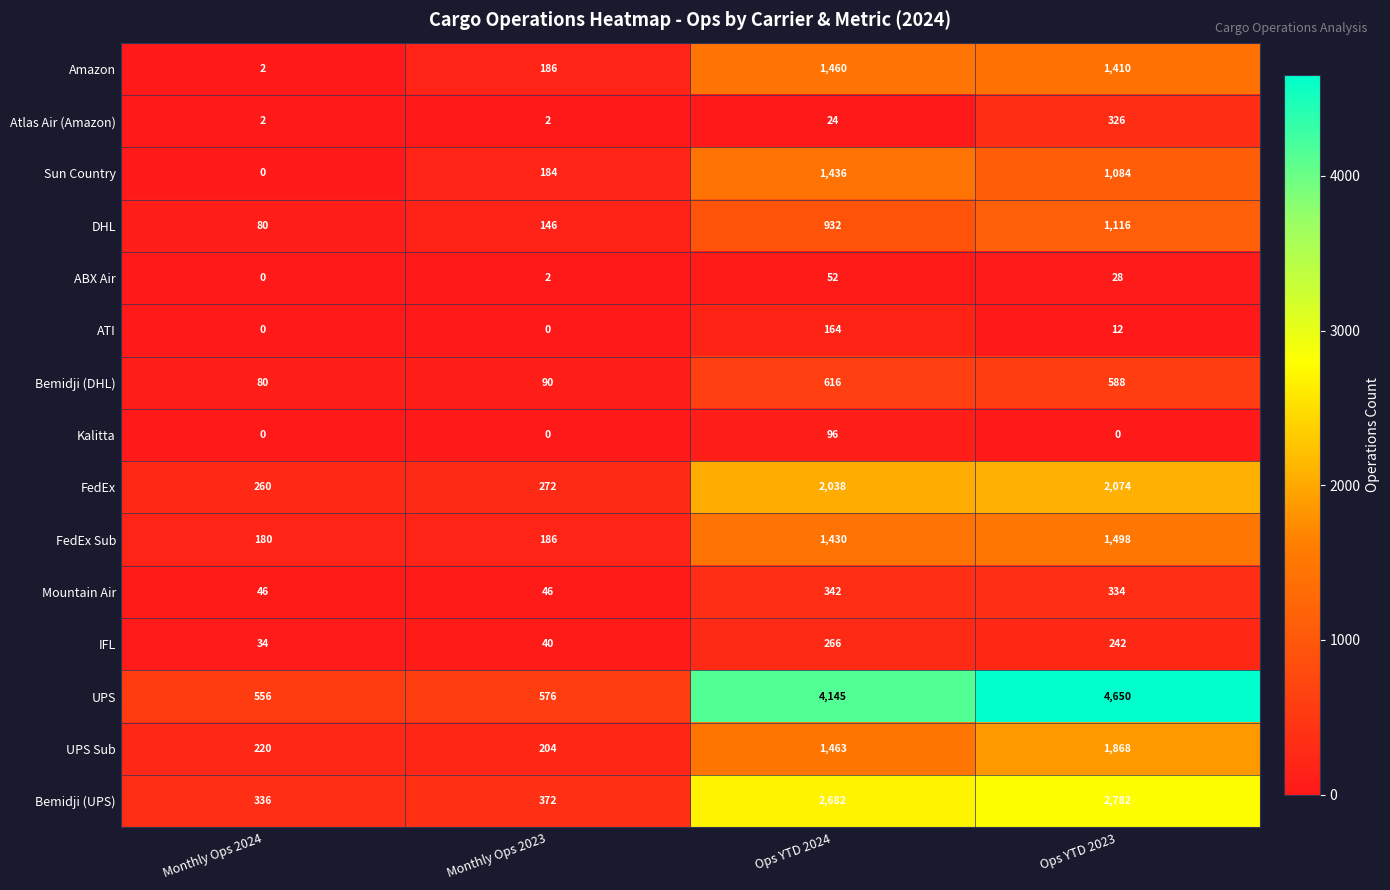

Rank the series at Ops YTD 2024 from highest to lowest value.

UPS, Bemidji (UPS), FedEx, UPS Sub, Amazon, Sun Country, FedEx Sub, DHL, Bemidji (DHL), Mountain Air, IFL, ATI, Kalitta, ABX Air, Atlas Air (Amazon)